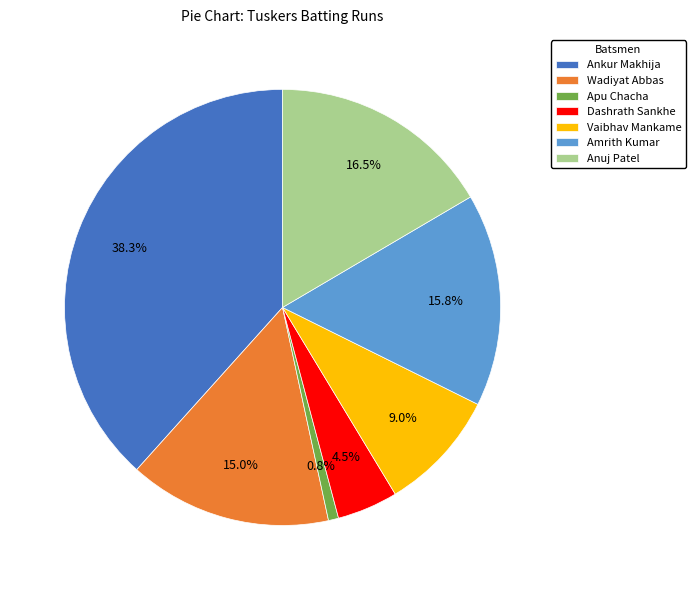

How many slices are in this pie chart?

7